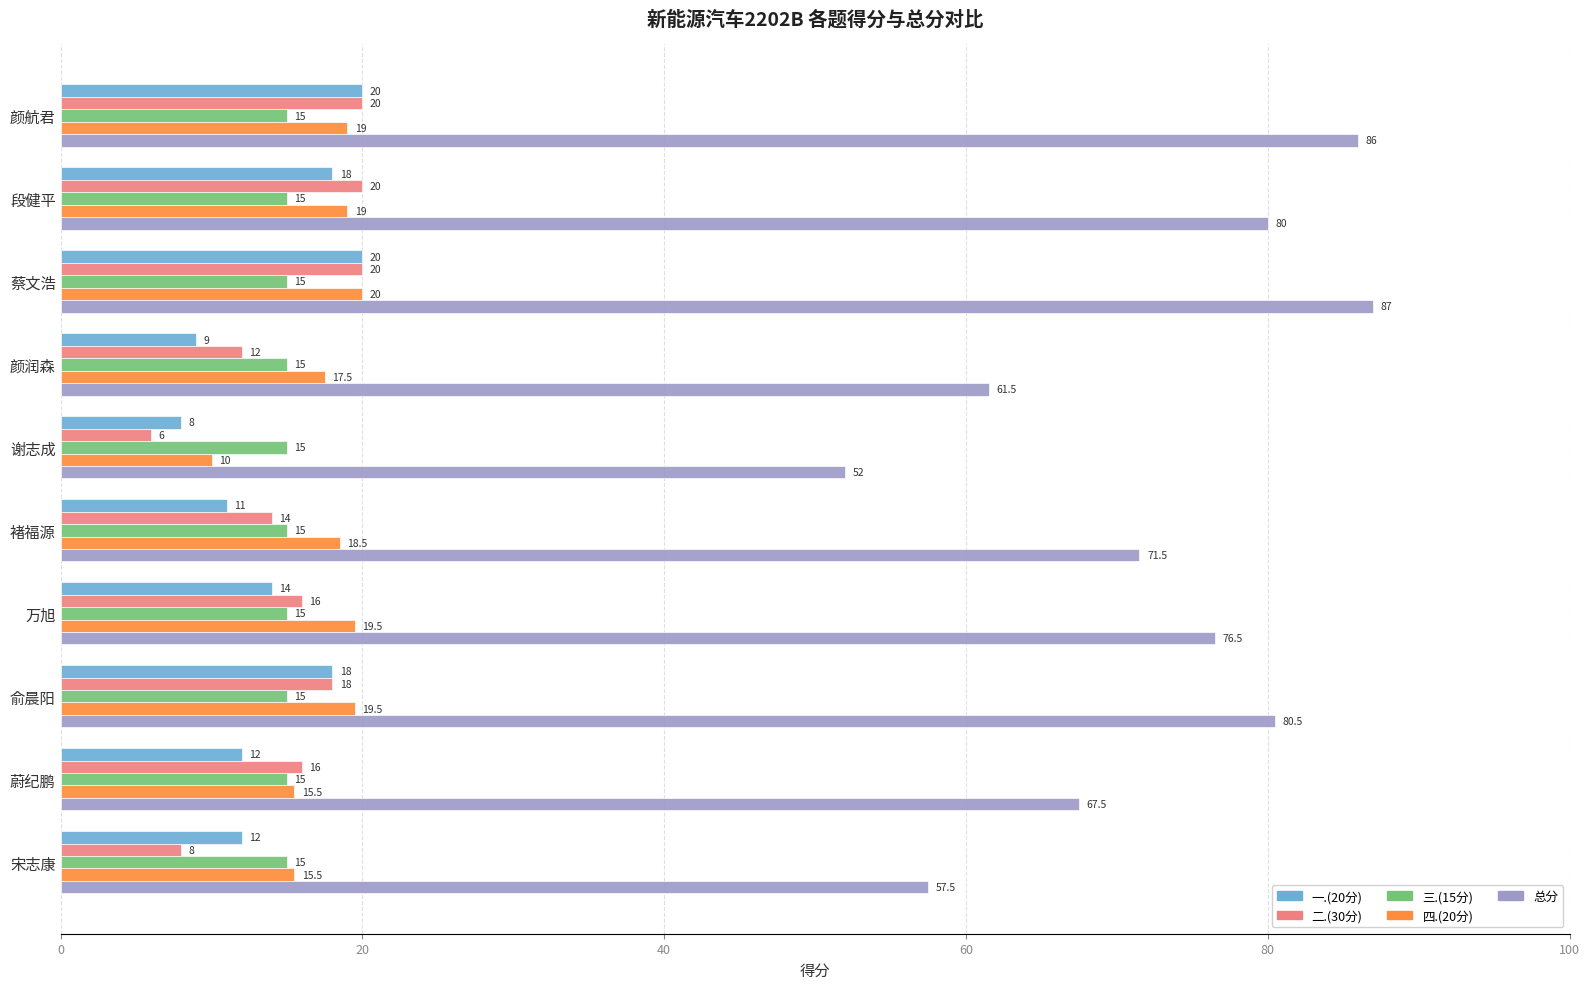

Which series has the largest total across all categories?

总分